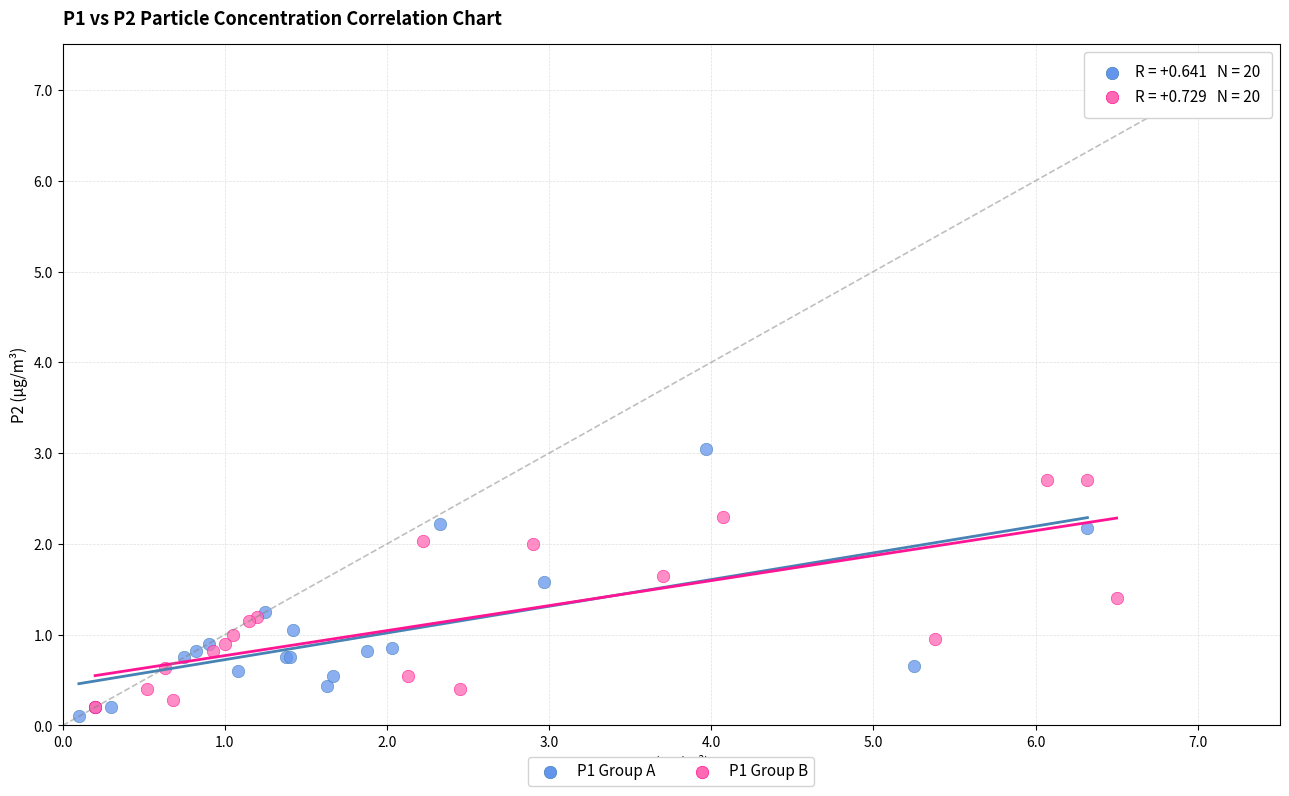

Which series contains the lowest Y value?

P1 Group A